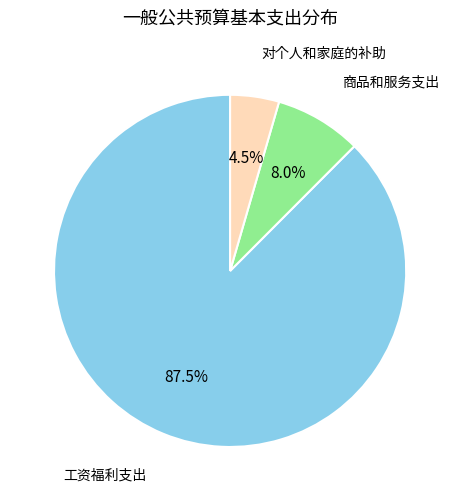

Is there any slice that represents more than half of the pie?

Yes